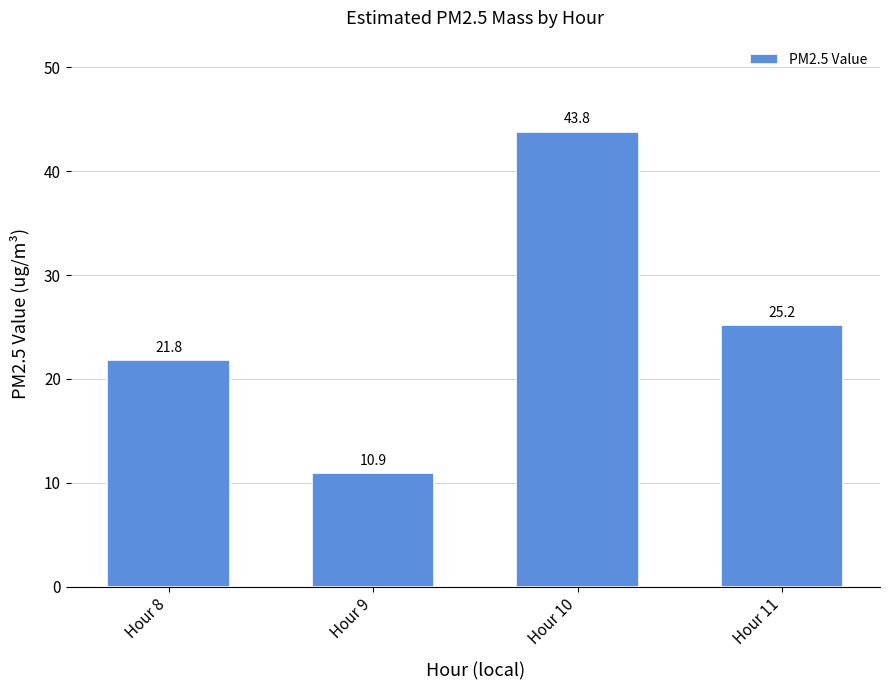

Does the chart contain stacked bars?

No